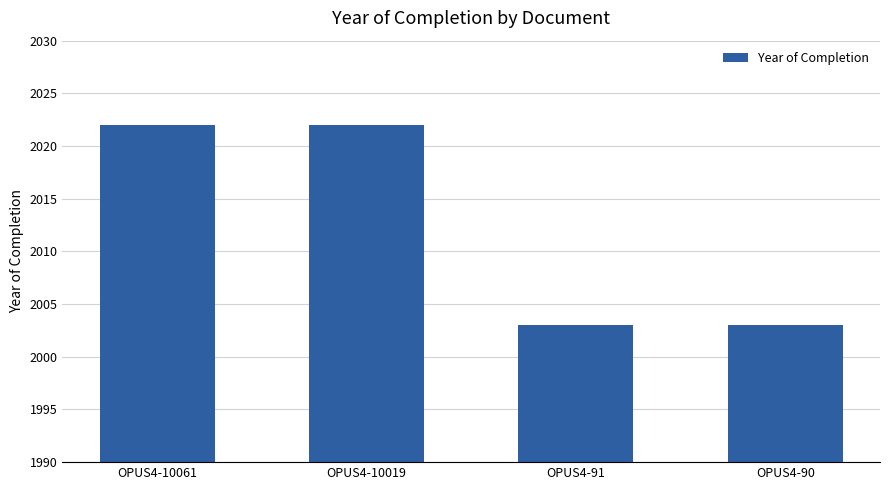

The value at OPUS4-10061 is 2022. True or false?

True